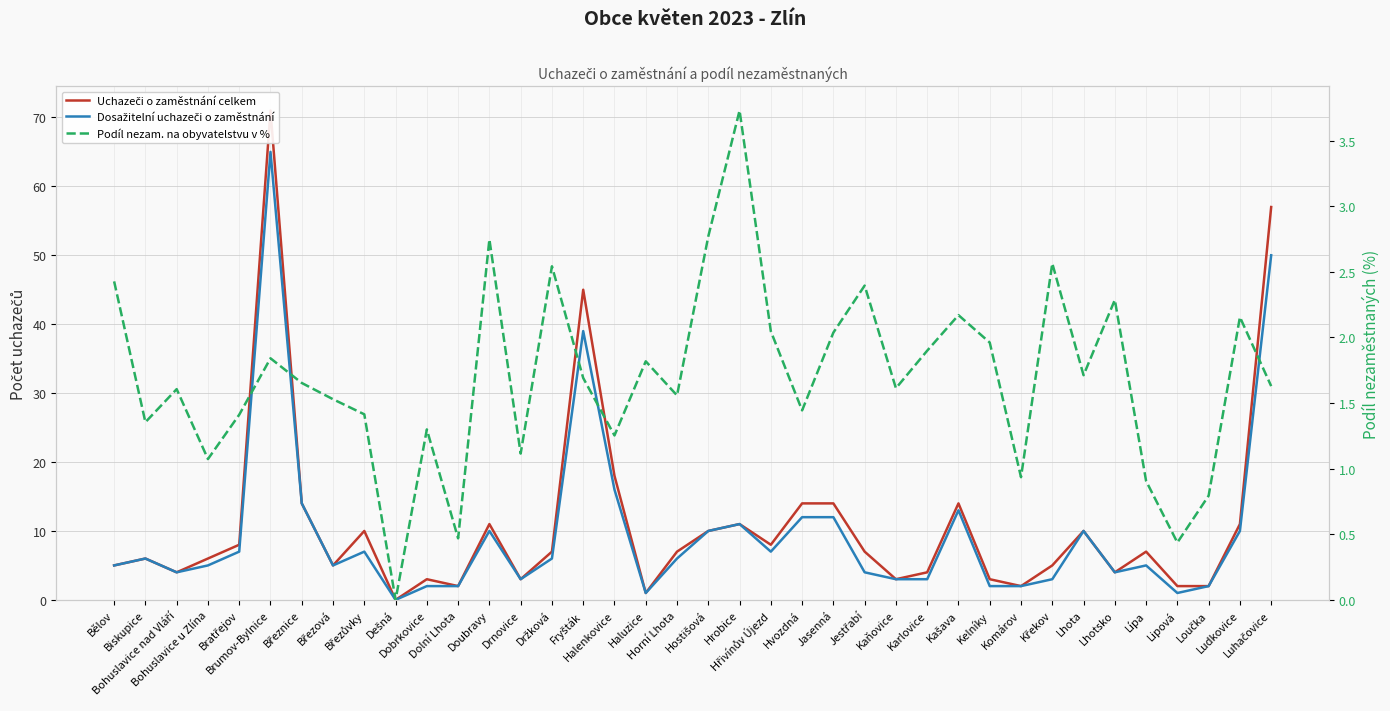

Reading left to right, transcribe all the data shown in this chart.

Uchazeči o zaměstnání celkem: 5.0	6.0	4.0	6.0	8.0	71.0	14.0	5.0	10.0	0.0	3.0	2.0	11.0	3.0	7.0	45.0	18.0	1.0	7.0	10.0	11.0	8.0	14.0	14.0	7.0	3.0	4.0	14.0	3.0	2.0	5.0	10.0	4.0	7.0	2.0	2.0	11.0	57.0
Dosažitelní uchazeči o zaměstnání: 5.0	6.0	4.0	5.0	7.0	65.0	14.0	5.0	7.0	0.0	2.0	2.0	10.0	3.0	6.0	39.0	16.0	1.0	6.0	10.0	11.0	7.0	12.0	12.0	4.0	3.0	3.0	13.0	2.0	2.0	3.0	10.0	4.0	5.0	1.0	2.0	10.0	50.0
Podíl nezam. na obyvatelstvu v %: 2.4	1.4	1.6	1.1	1.4	1.8	1.7	1.5	1.4	0.0	1.3	0.5	2.7	1.1	2.5	1.7	1.3	1.8	1.6	2.8	3.7	2.0	1.4	2.0	2.4	1.6	1.9	2.2	2.0	0.9	2.6	1.7	2.3	0.9	0.4	0.8	2.2	1.6